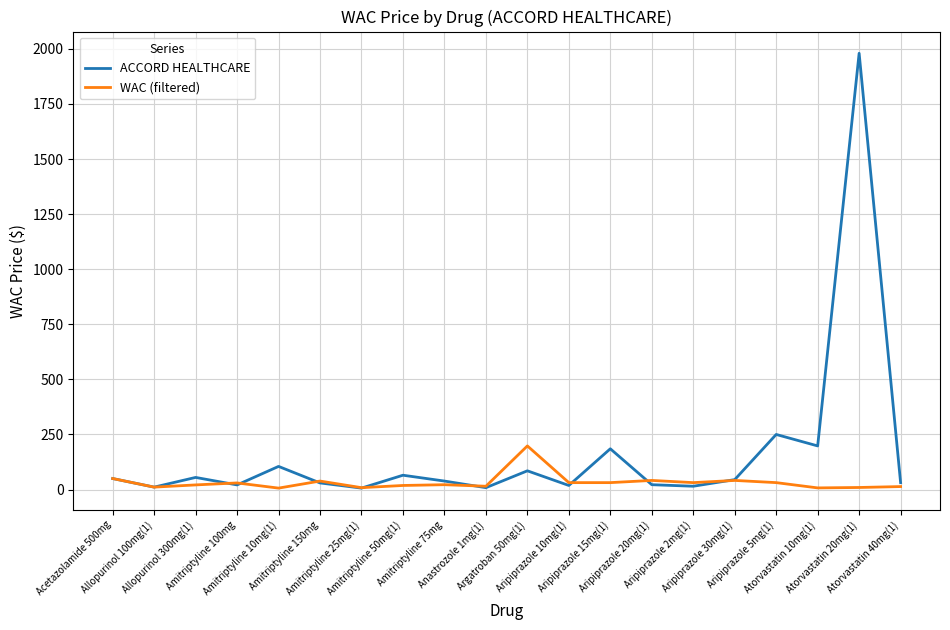

Which series has the largest total across all categories?

ACCORD HEALTHCARE